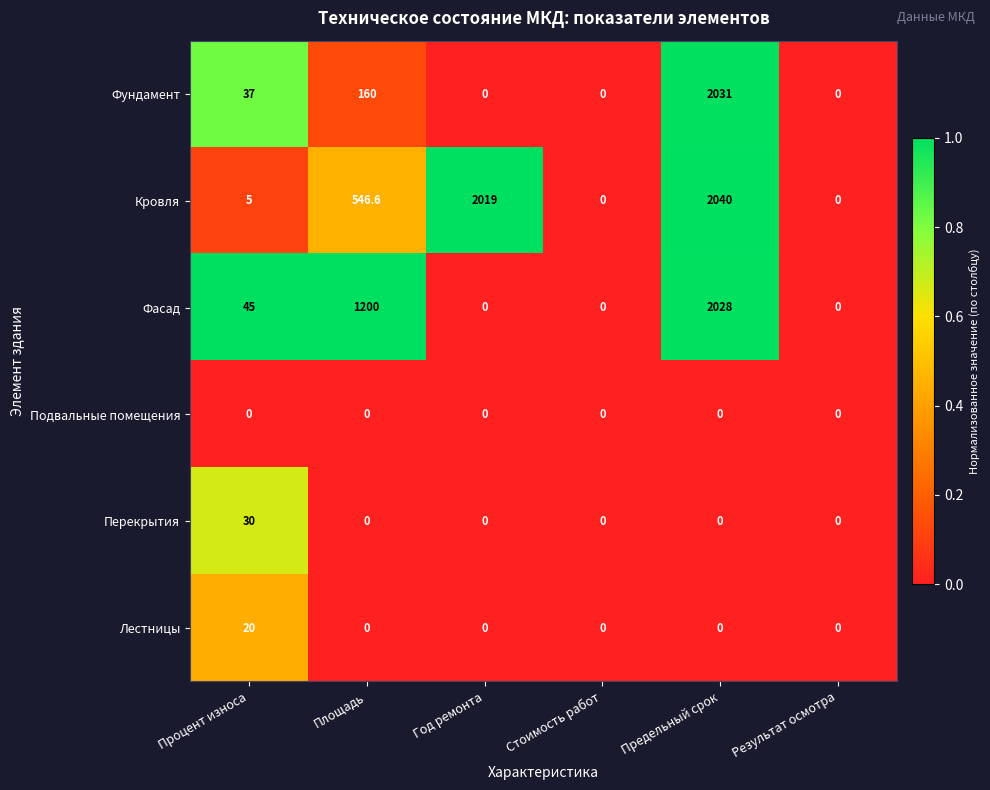

The Лестницы series shows 0.0 at Результат осмотра. True or false?

True